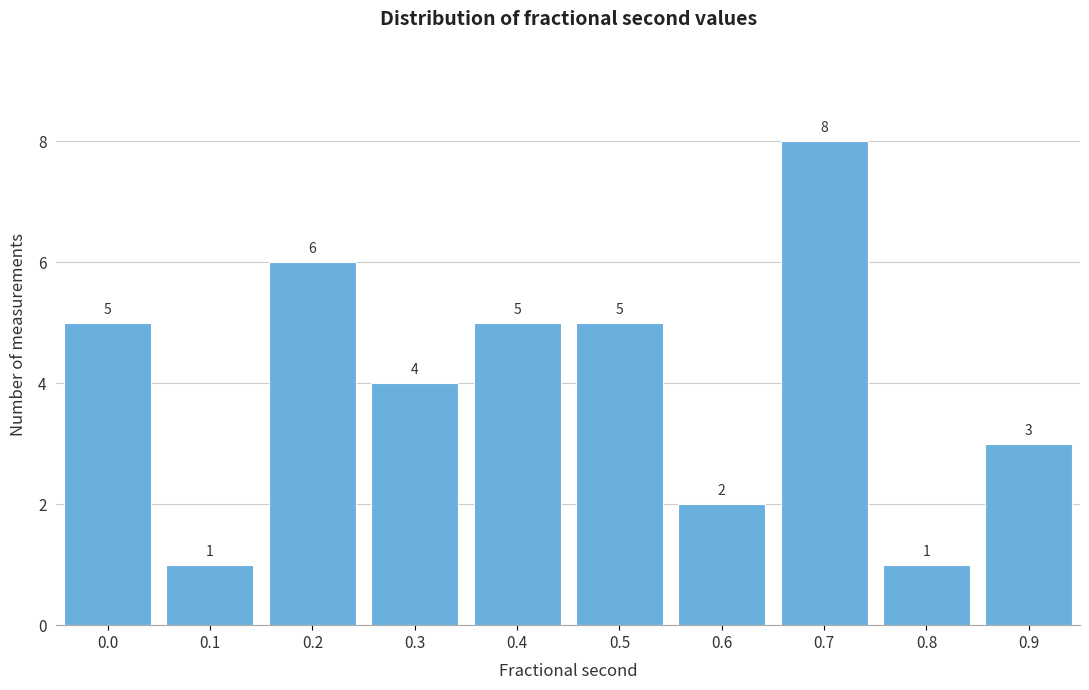

Reading left to right, extract all data points from this chart.

0.0=5	0.1=1	0.2=6	0.3=4	0.4=5	0.5=5	0.6=2	0.7=8	0.8=1	0.9=3